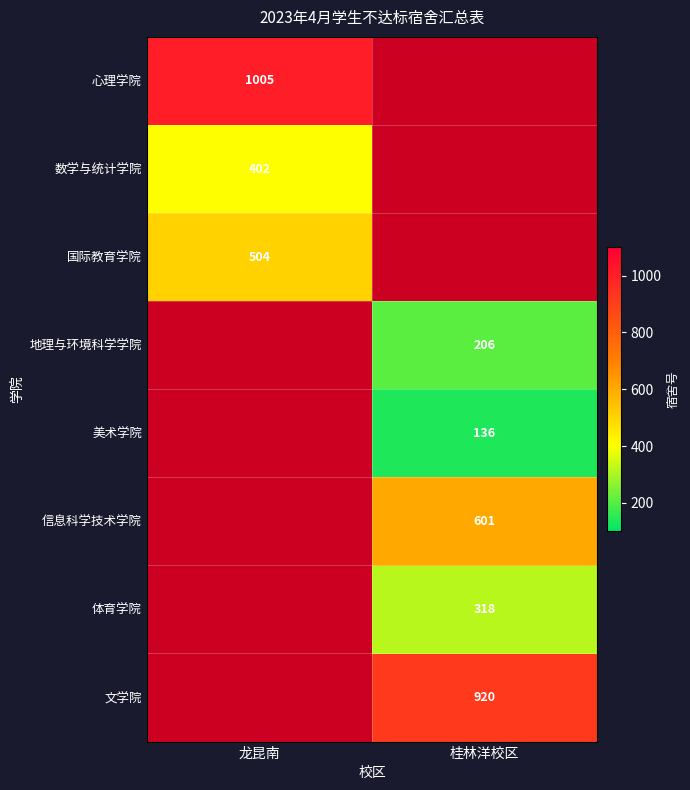

Which category has the highest value in the 数学与统计学院 series?

龙昆南